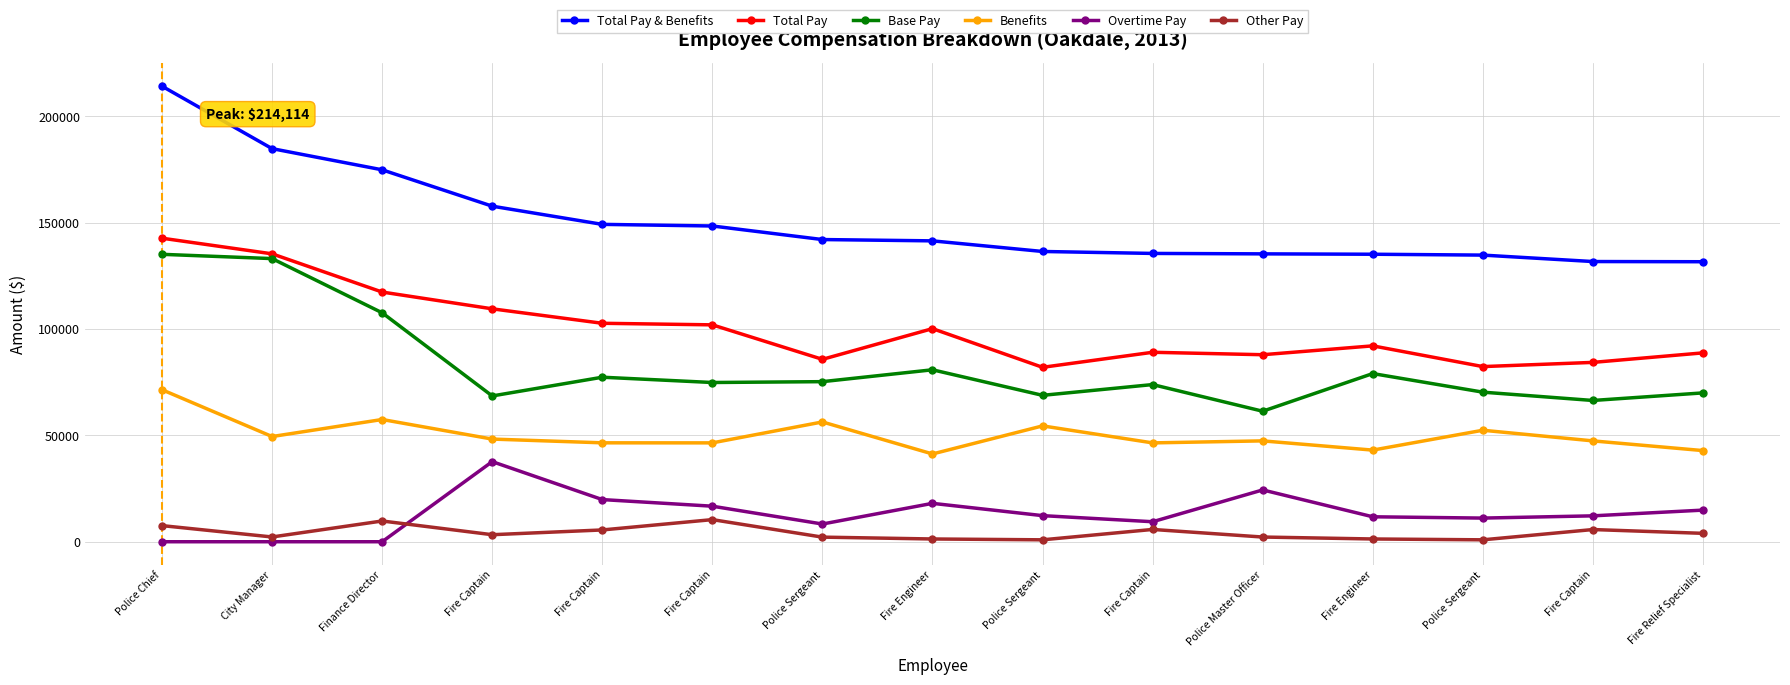

How many data points in Base Pay are less than 74845?

7